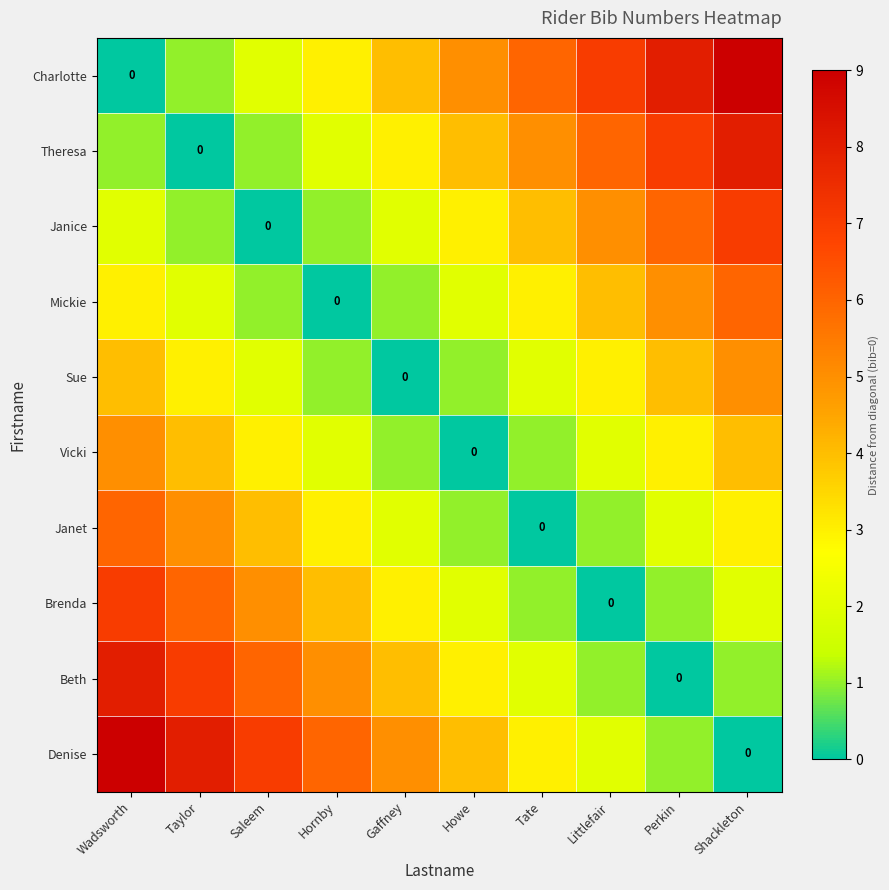

Count the Theresa values in the range 1 to 6.

7